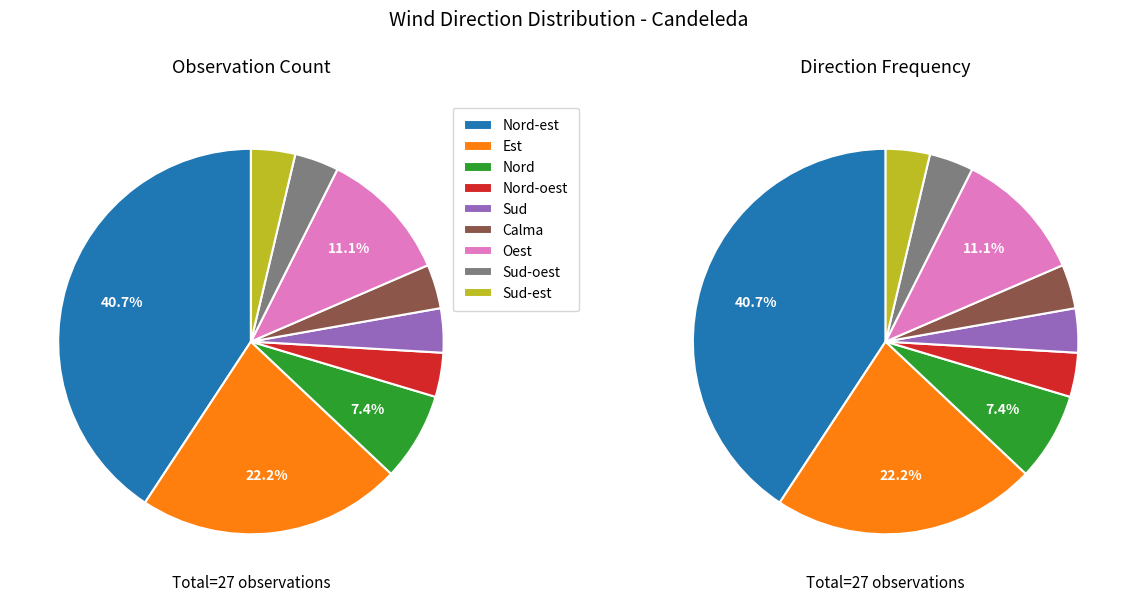

To the nearest percent, what is the average slice percentage?

11%